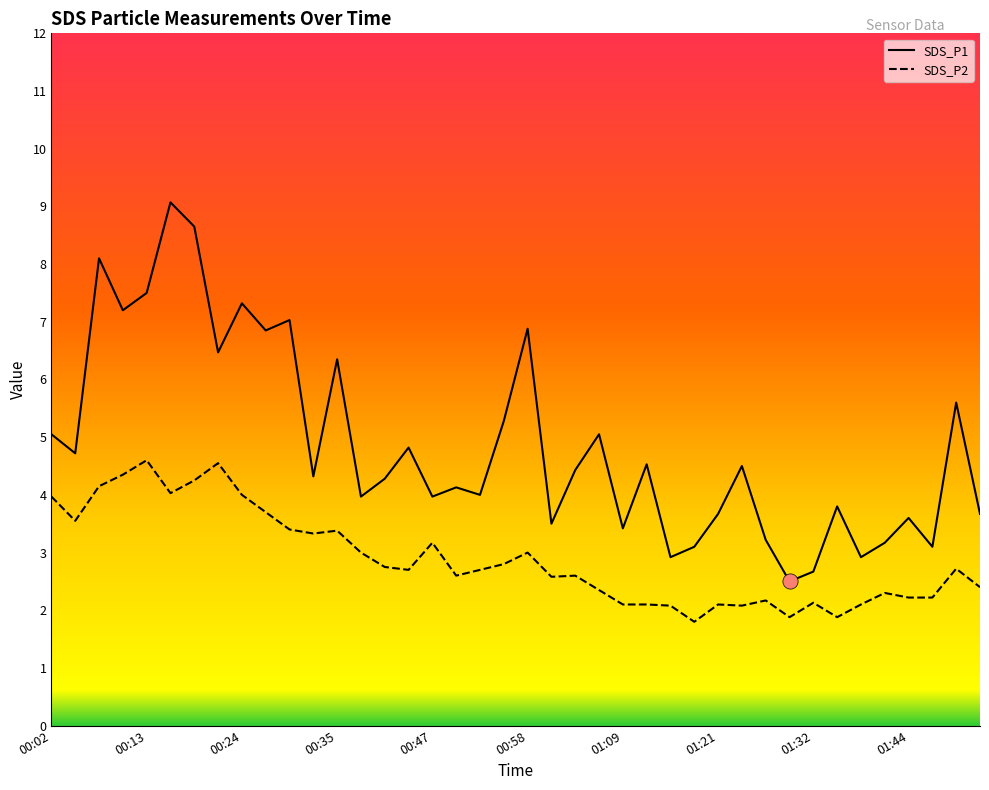

Is the value of SDS_P2 at 00:08 greater than the value of SDS_P1 at 01:32?

Yes